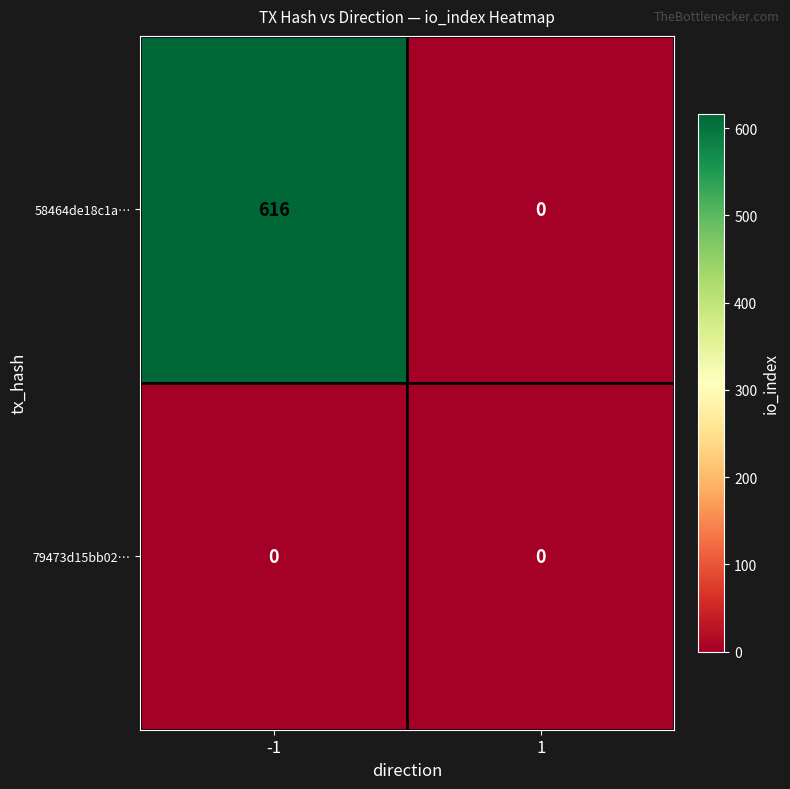

The value of 58464de18c1a… at 1 is 266. True or false?

False